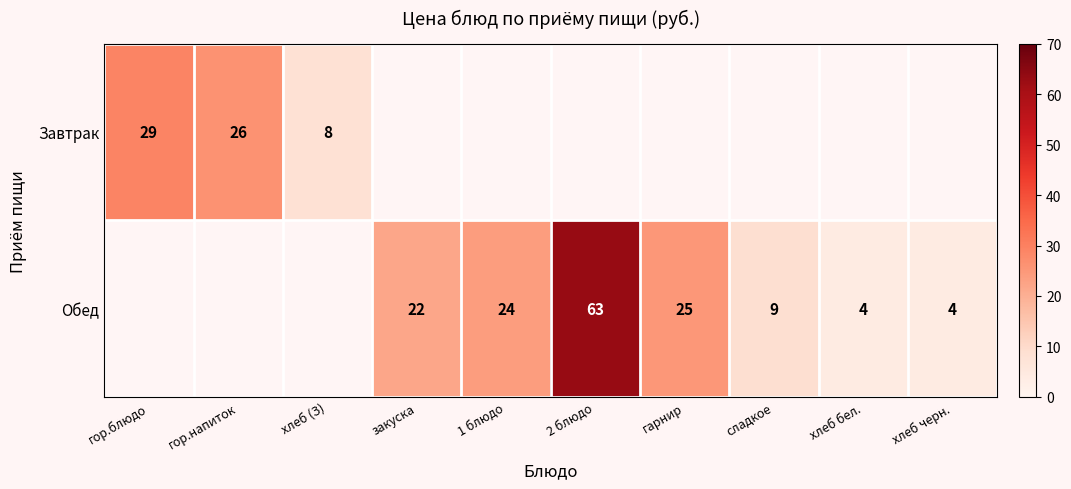

Is it true that Завтрак equals 9 at гор.блюдо?

False